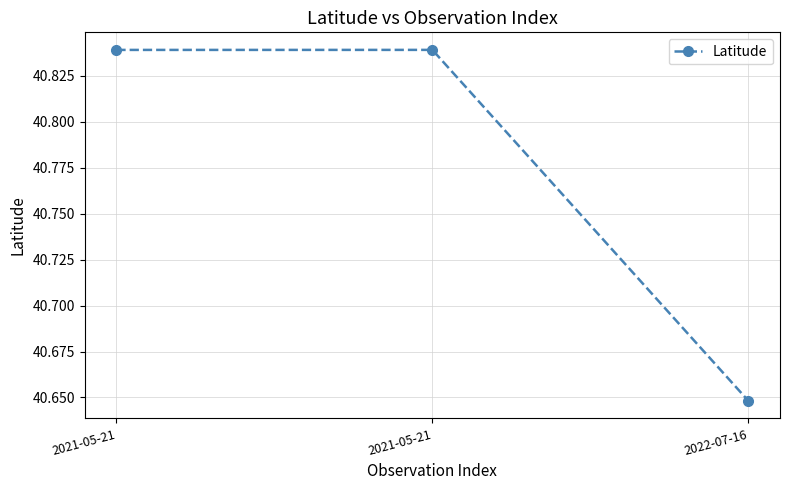

List the labels in order of value, smallest first.

2022-07-16, 2021-05-21, 2021-05-21